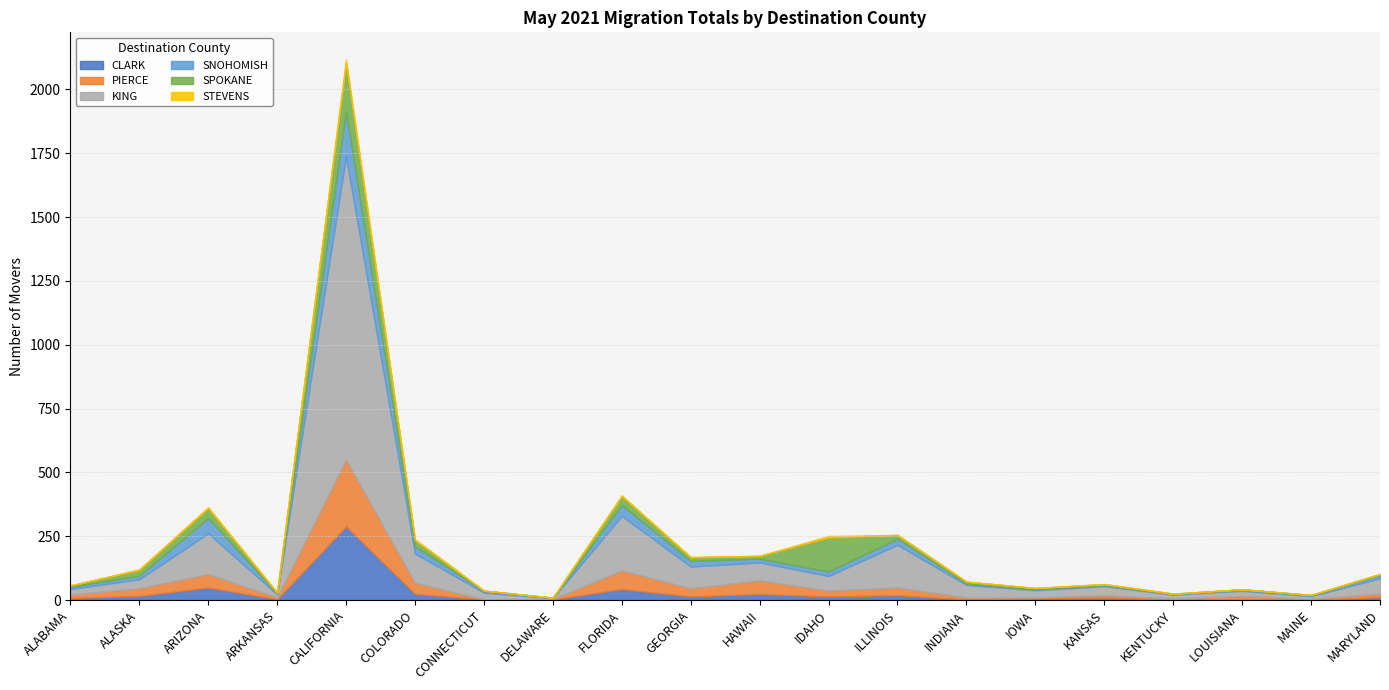

How many categories are shown in the chart?

20